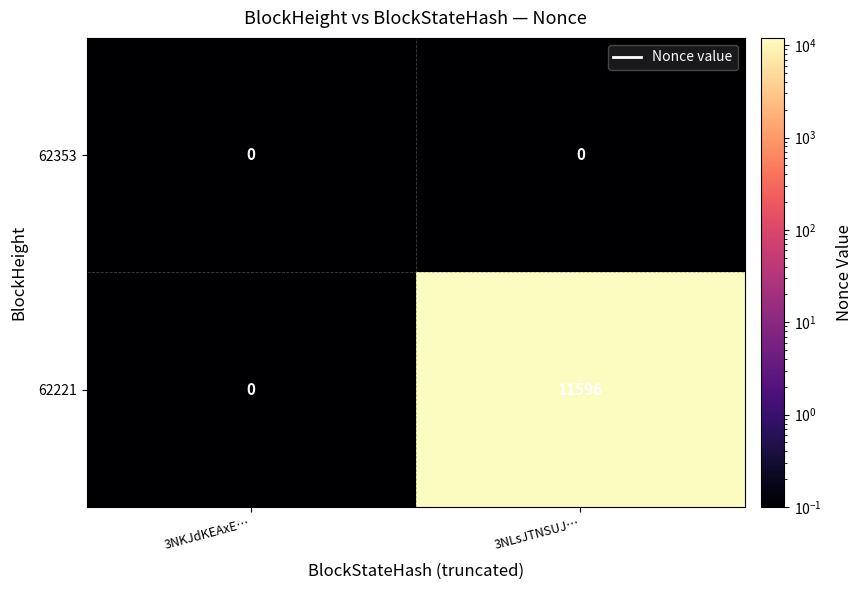

Which series has the largest range (max minus min)?

62221